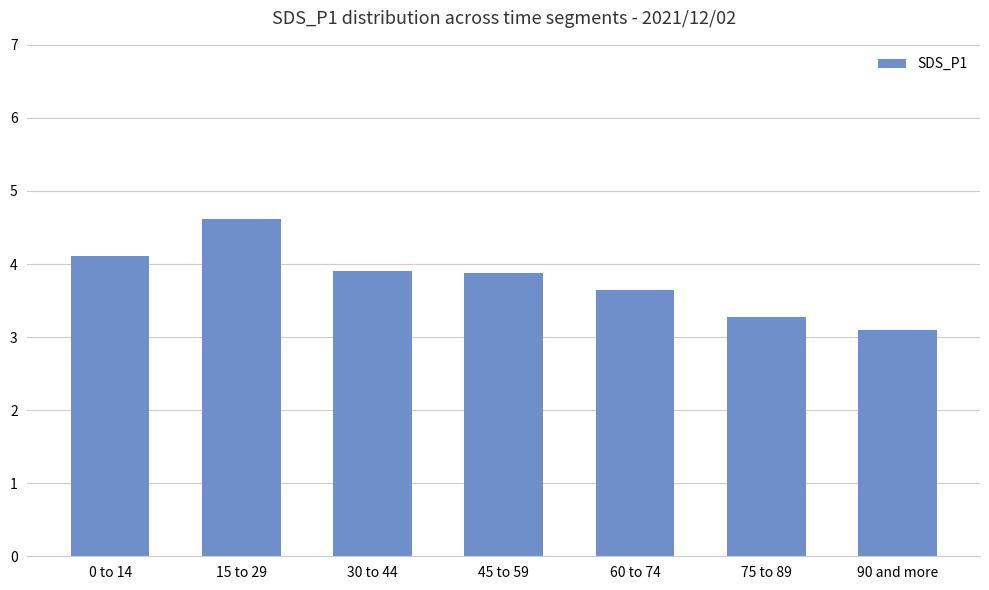

Which label corresponds to the smallest value in the chart?

90 and more